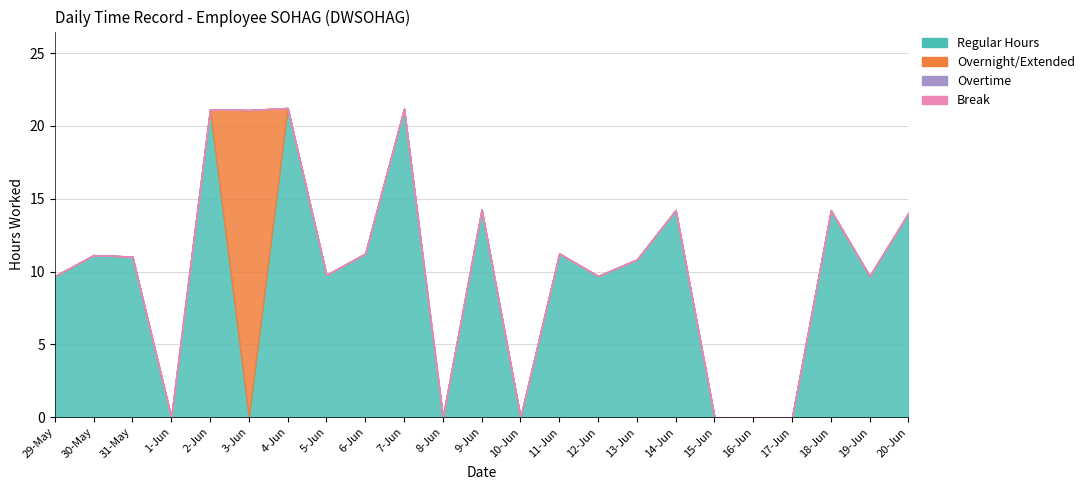

The value of Break at 10-Jun is 0.0. True or false?

True